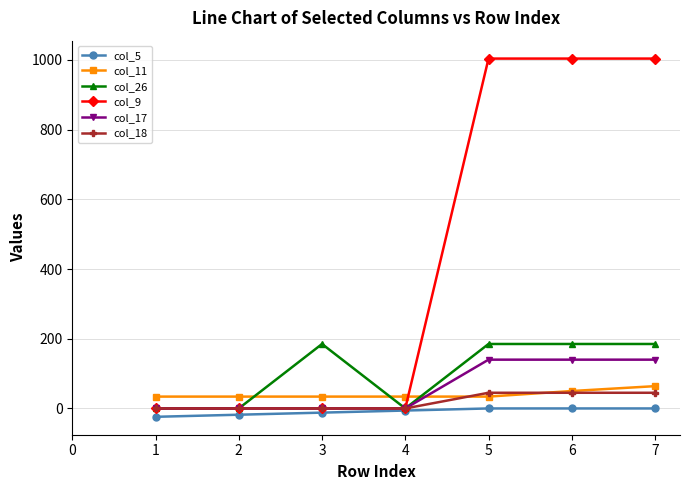

Which series has the widest spread of values?

col_9